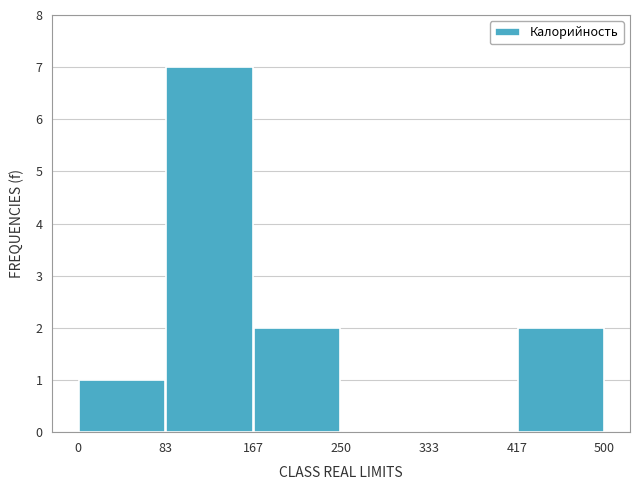

Over which range of the x-axis is the bar tallest?

83 to 167